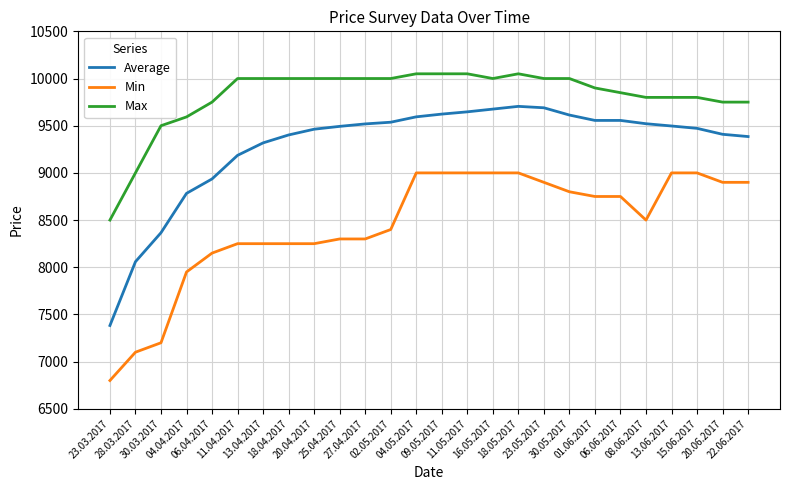

How many values in the Min series are below 8750?

13